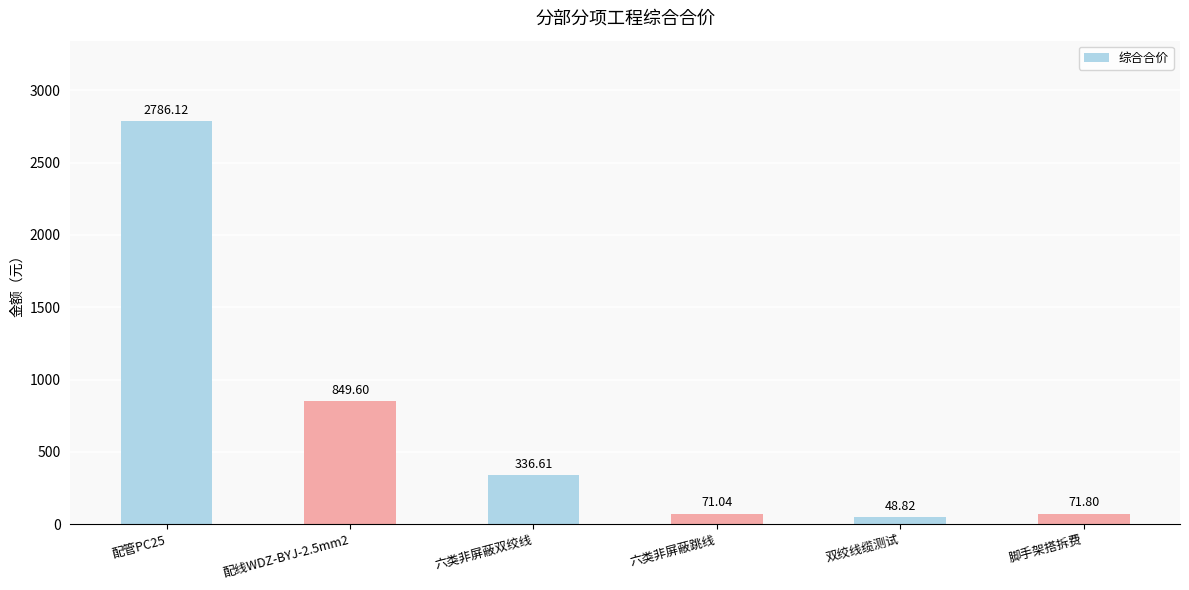

Where does the data first go above 336?

配管PC25